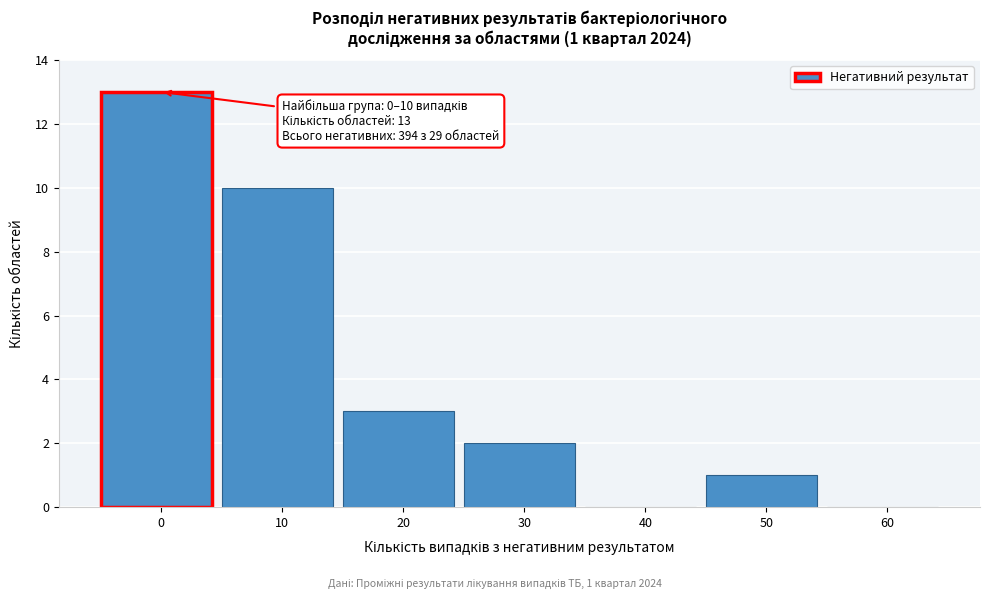

Reading right to left, what are all the values shown in this chart?

60=0	50=1	40=0	30=2	20=3	10=10	0=13